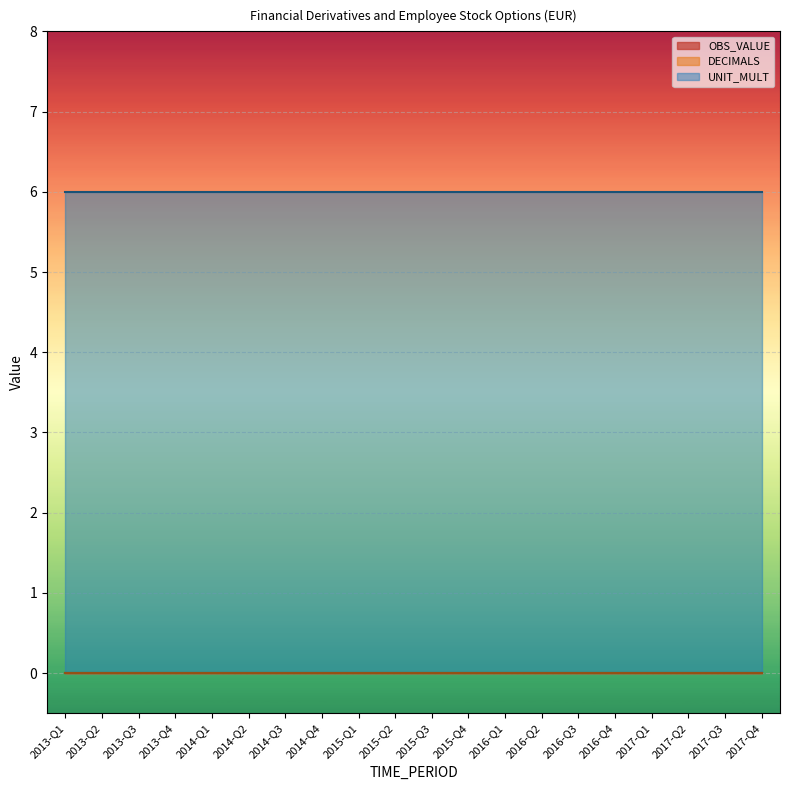

Does the chart display data point markers on the line(s)?

No